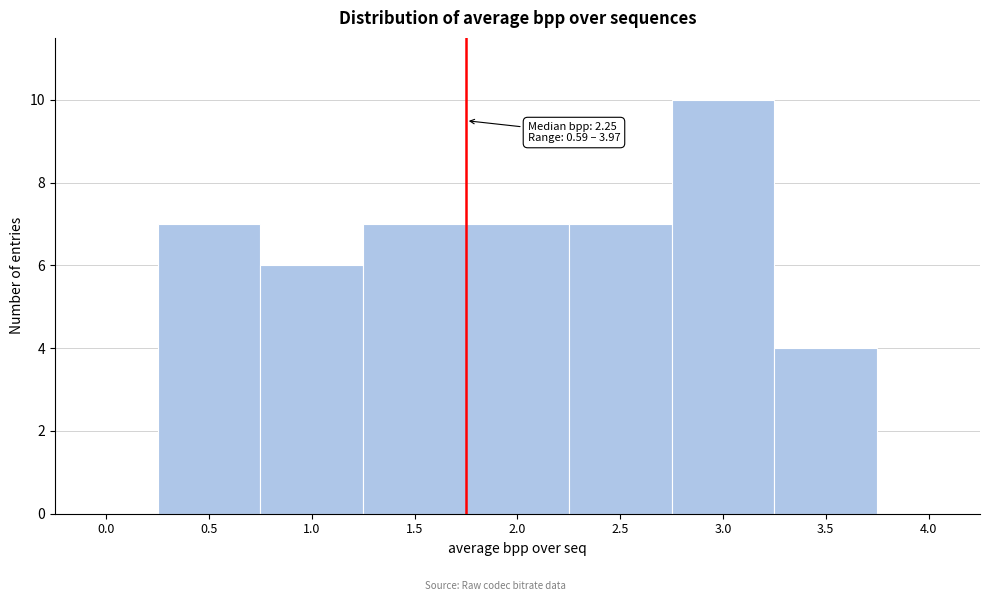

Reading left to right, transcribe all the data shown in this chart.

0.0=0	0.5=7	1.0=6	1.5=7	2.0=7	2.5=7	3.0=10	3.5=4	4.0=0